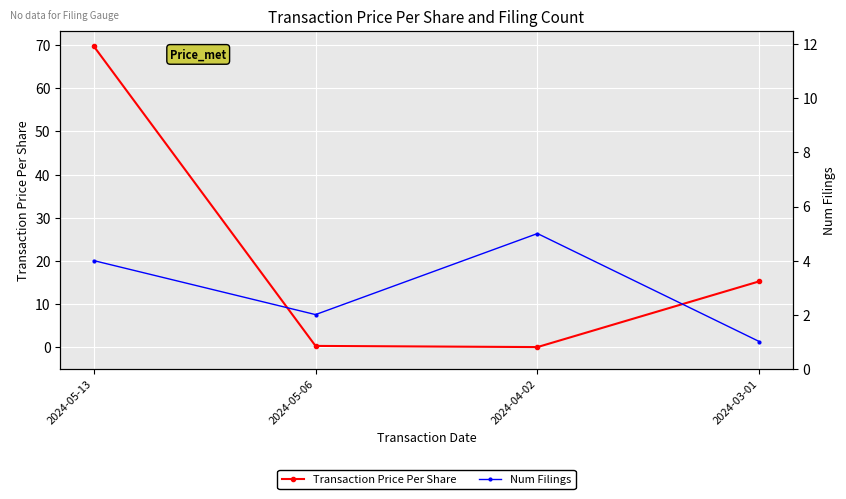

At how many categories does at least one series exceed 21?

1